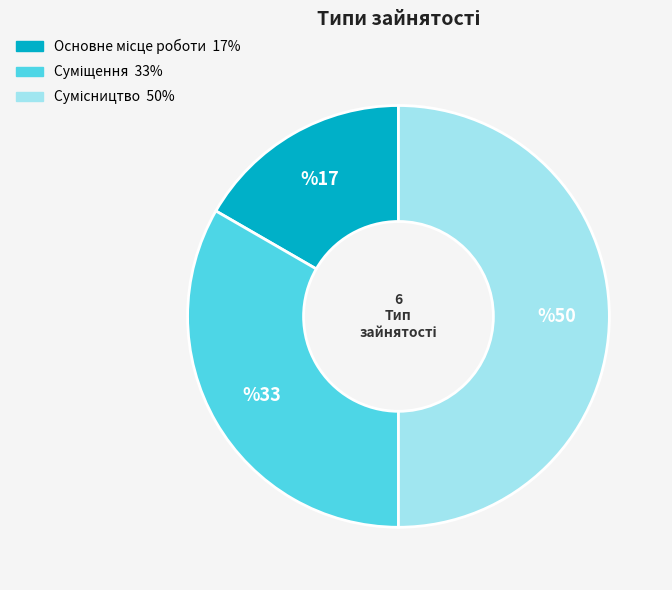

How many segments does this pie chart have?

3